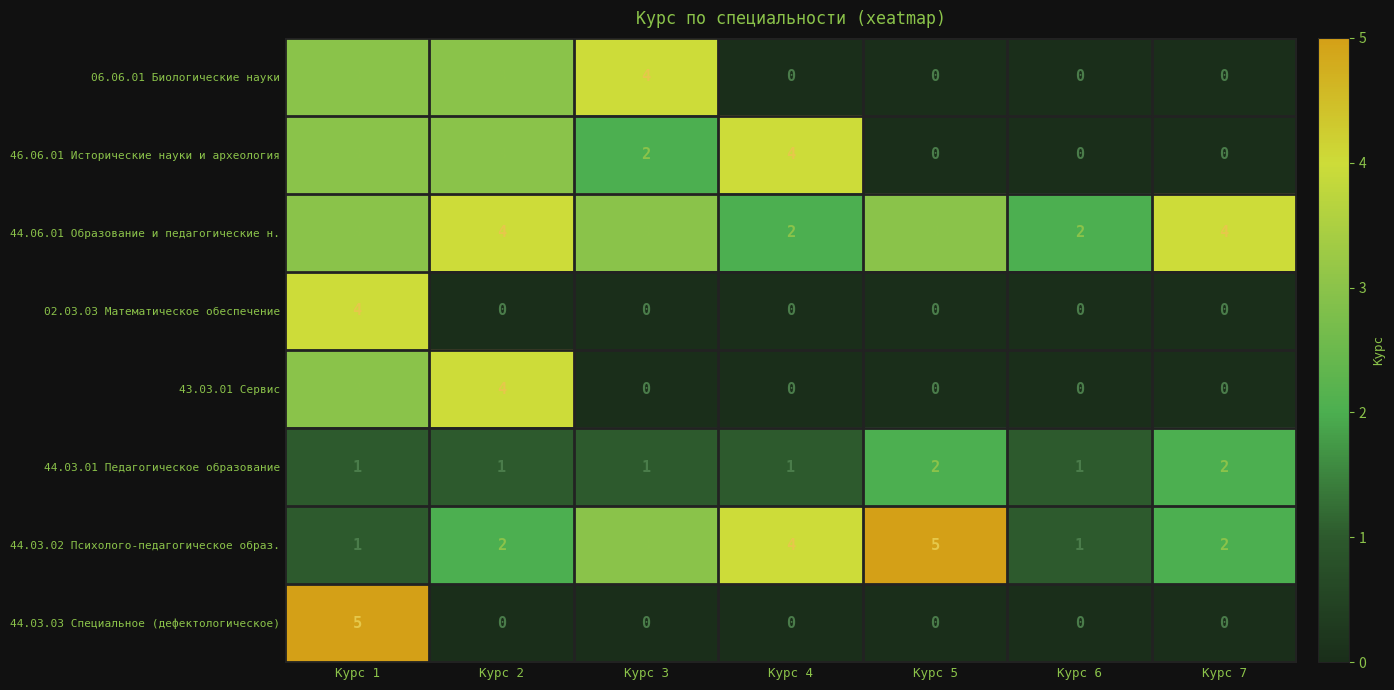

What is the difference between the maximum and minimum values in the 02.03.03 Математическое обеспечение series?

4